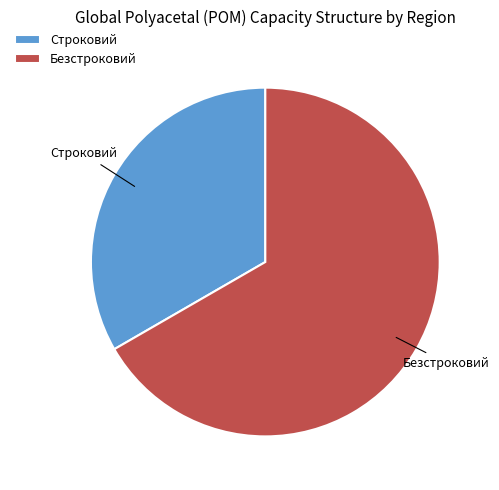

Which slice is the largest?

Безстроковий